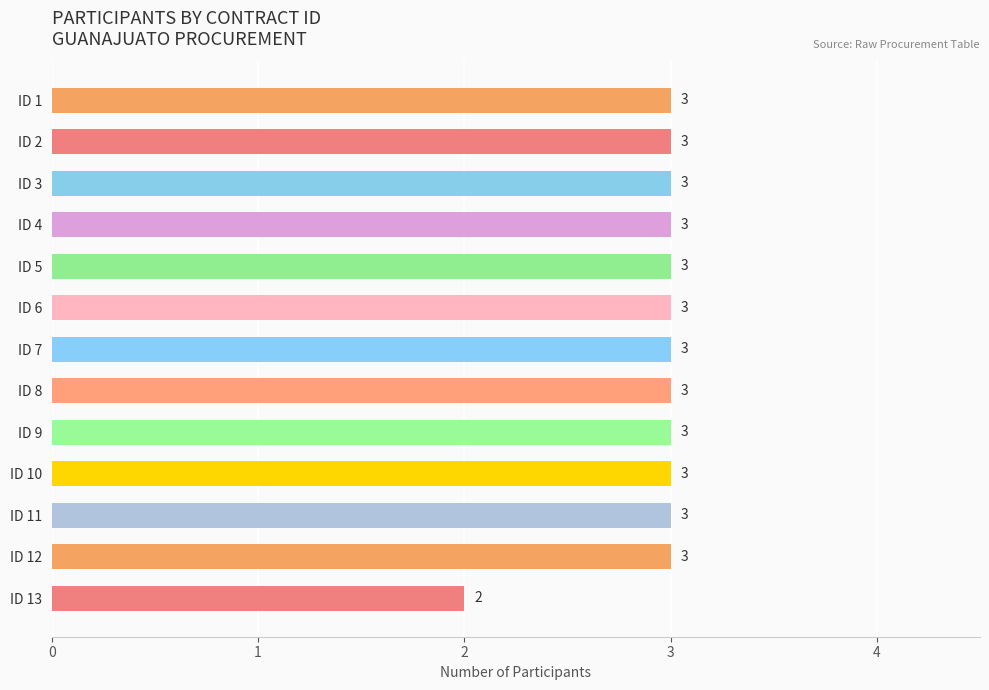

The value at ID 9 is 3. True or false?

True